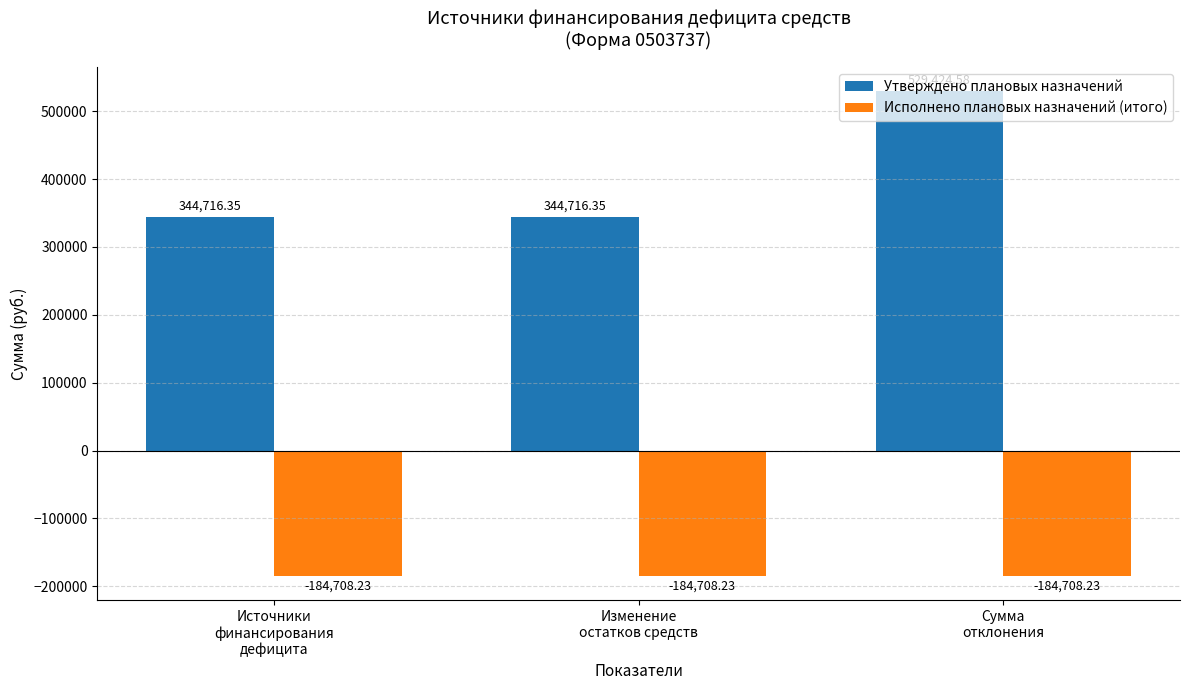

Is the value of Исполнено плановых назначений (итого) at Источники
финансирования
дефицита greater than the value of Утверждено плановых назначений at Изменение
остатков средств?

No